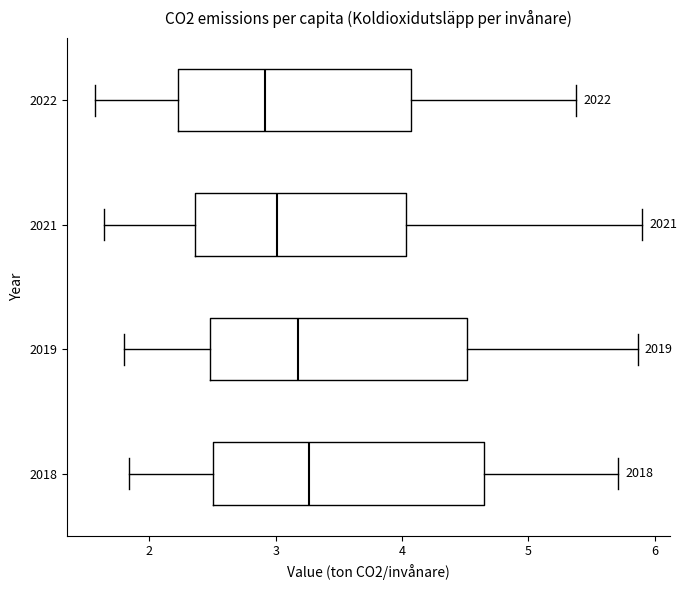

Comparing the boxes themselves (not the whiskers), which one is the widest?

2018